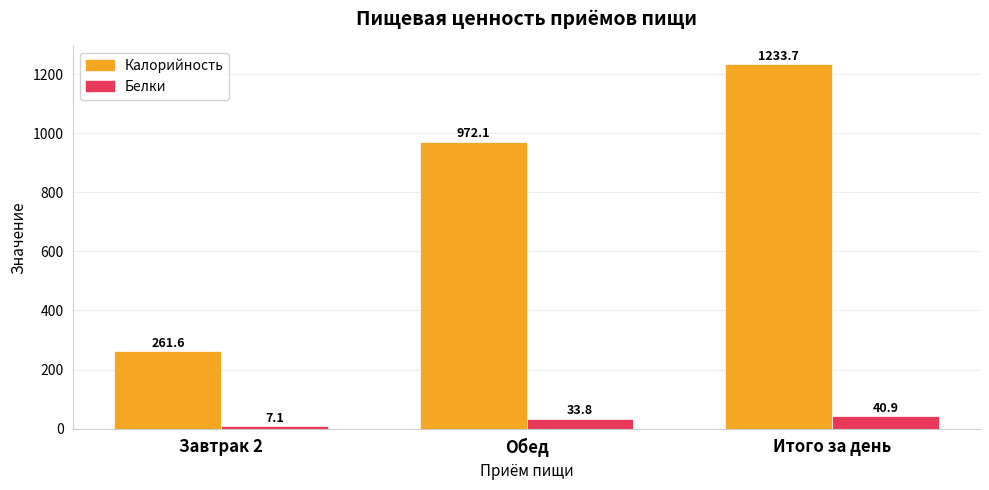

The Белки series shows 33.8 at Обед. True or false?

True